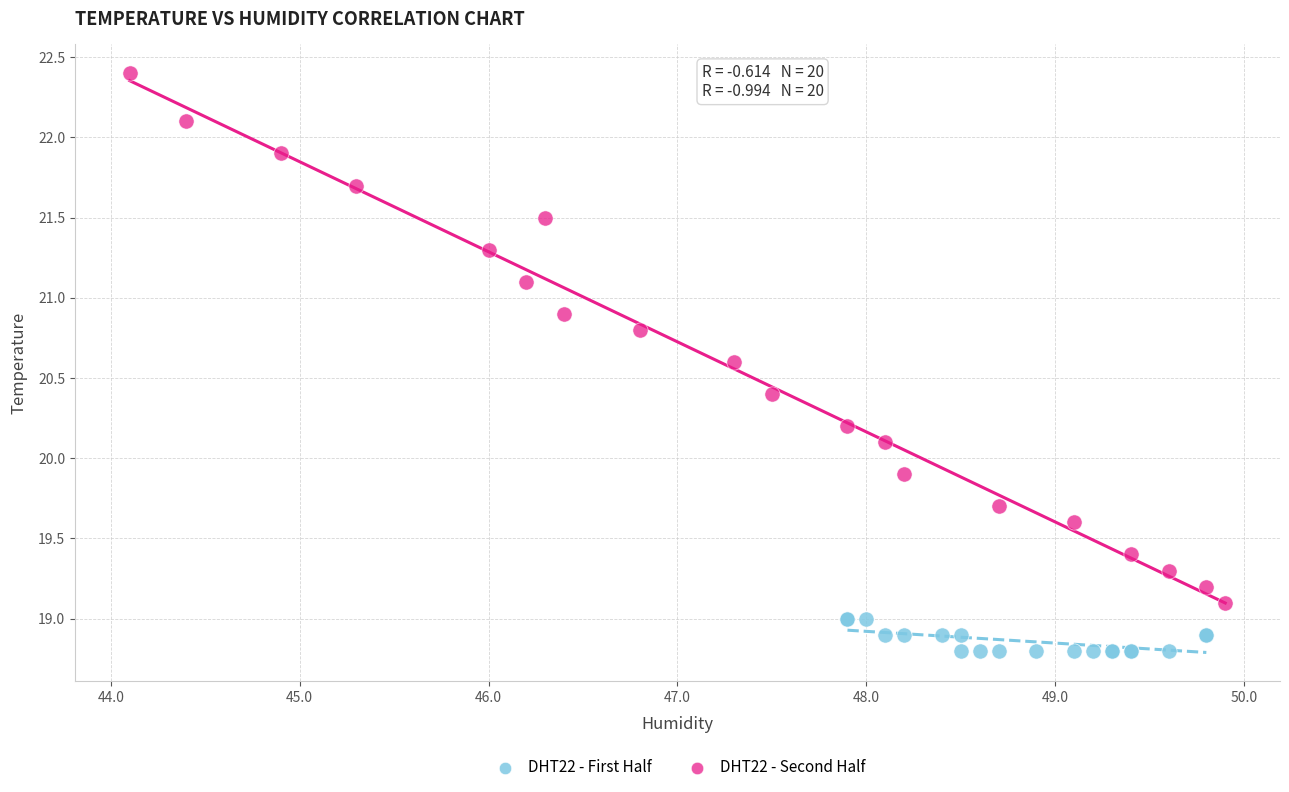

Which series reaches the maximum Y coordinate?

DHT22 - Second Half